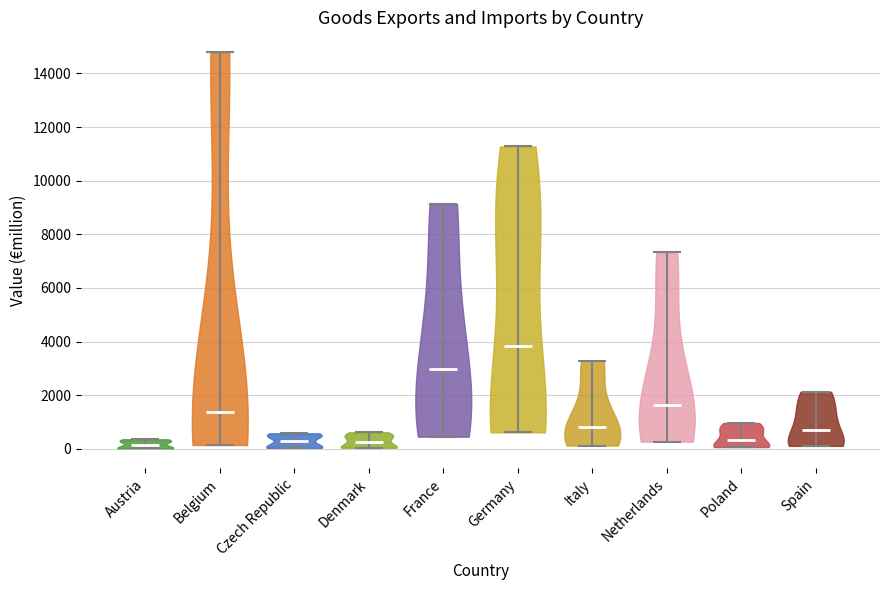

Reading left to right, read every violin against the y-axis: where its median line is, and the lowest and highest points it reaches. The values are not printed on the chart, so give them approximately, as read against the axis.

Austria: median line 200, lowest point 0, highest point 400
Belgium: median line 1400, lowest point 200, highest point 14800
Czech Republic: median line 200, lowest point 0, highest point 600
Denmark: median line 200, lowest point 0, highest point 600
France: median line 3000, lowest point 400, highest point 9200
Germany: median line 3800, lowest point 600, highest point 11200
Italy: median line 800, lowest point 200, highest point 3200
Netherlands: median line 1600, lowest point 200, highest point 7400
Poland: median line 400, lowest point 0, highest point 1000
Spain: median line 600, lowest point 200, highest point 2200